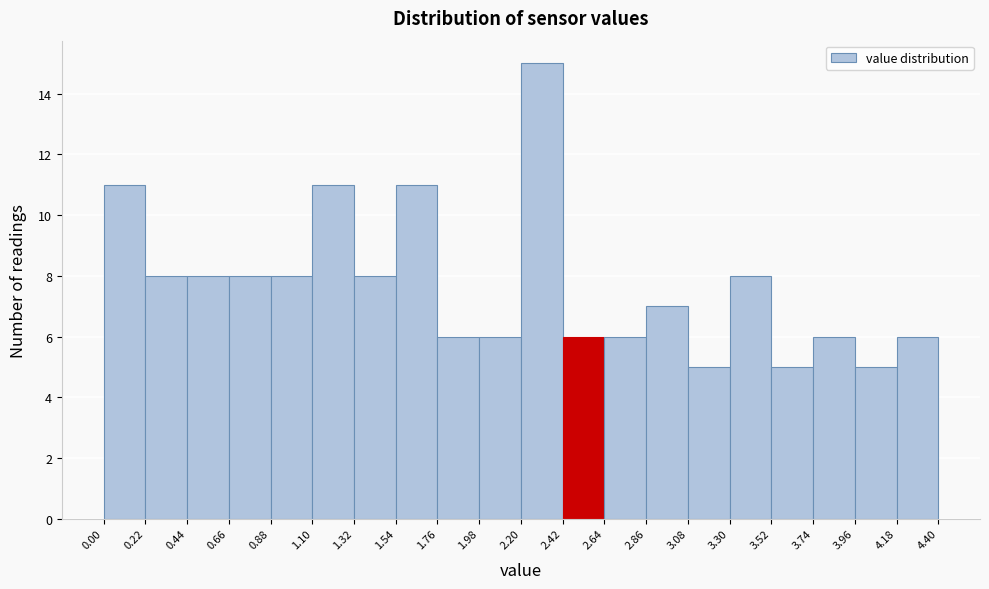

Reading left to right, transcribe this chart: for each bar, give the range it covers on the x-axis and its height. The values are not printed on the chart, so give them approximately, as read against the axis.

0.00 to 0.22: 11
0.22 to 0.44: 8
0.44 to 0.66: 8
0.66 to 0.88: 8
0.88 to 1.10: 8
1.10 to 1.32: 11
1.32 to 1.54: 8
1.54 to 1.76: 11
1.76 to 1.98: 6
1.98 to 2.20: 6
2.20 to 2.42: 15
2.42 to 2.64: 6
2.64 to 2.86: 6
2.86 to 3.08: 7
3.08 to 3.30: 5
3.30 to 3.52: 8
3.52 to 3.74: 5
3.74 to 3.96: 6
3.96 to 4.18: 5
4.18 to 4.40: 6